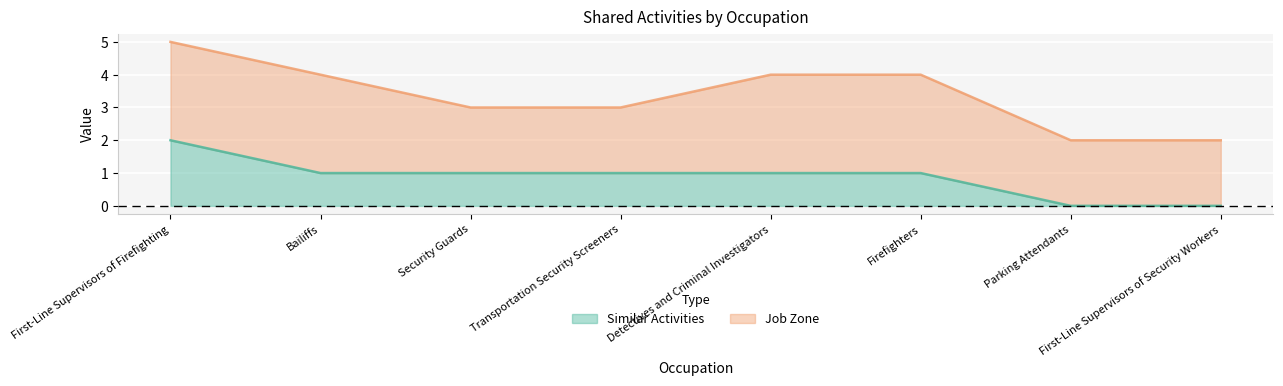

Does the chart display data point markers on the line(s)?

No